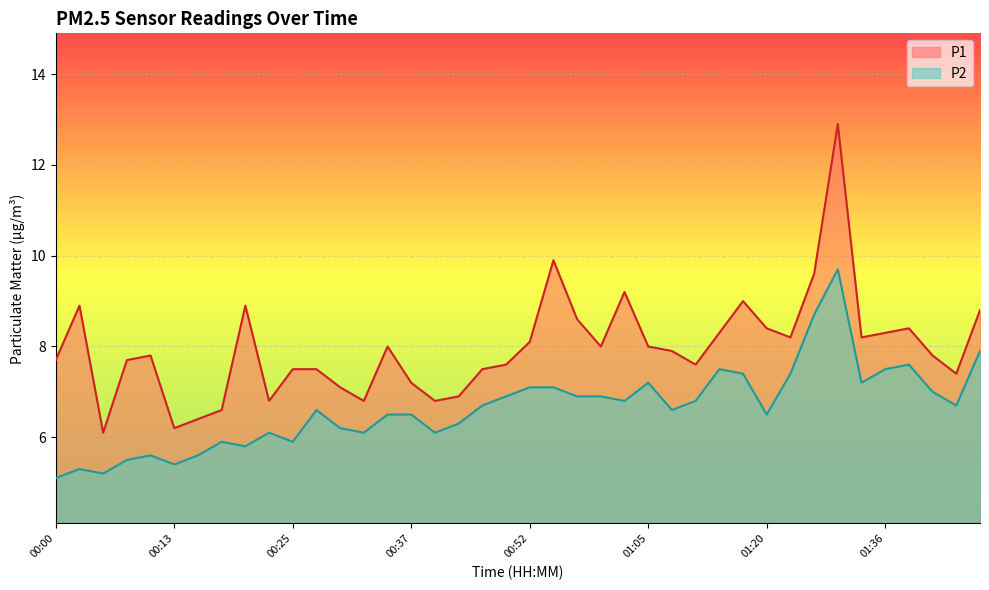

Rank the series by their maximum value, from lowest to highest.

P2, P1